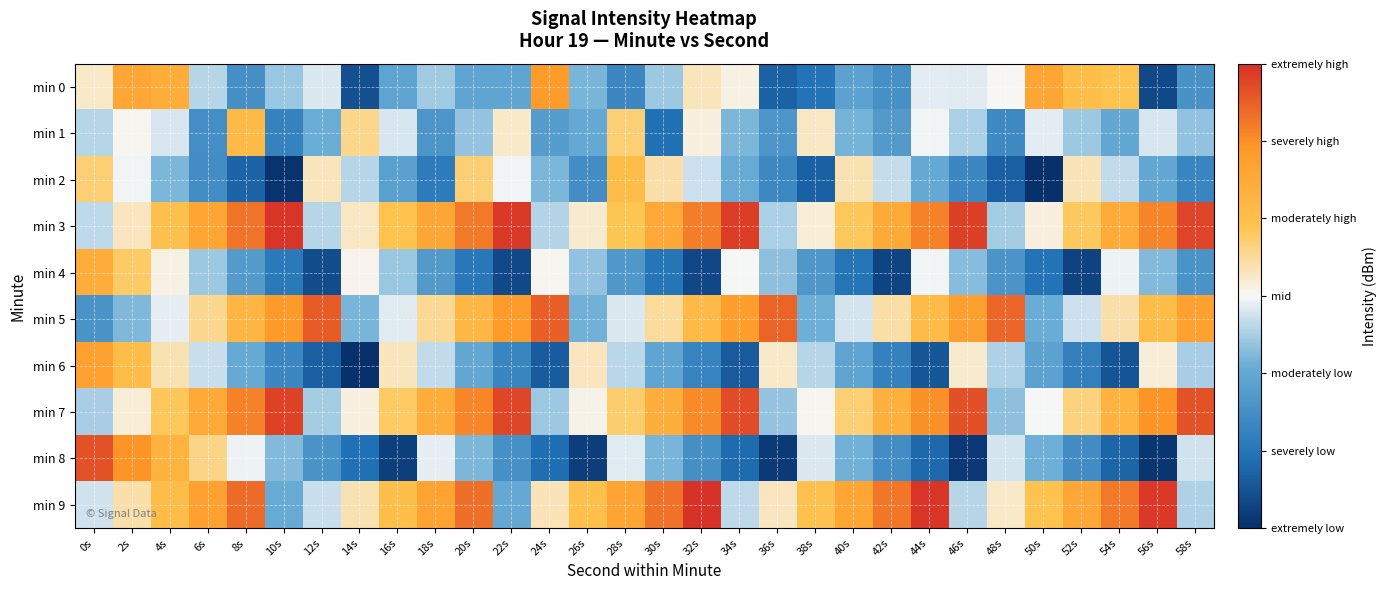

Which category has the highest value across all series?

32s